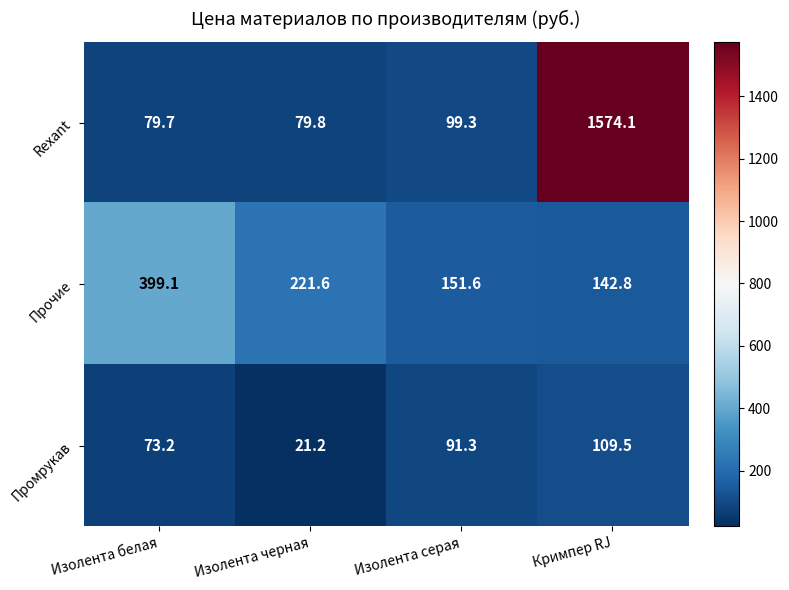

Count the number of data series in this chart.

3